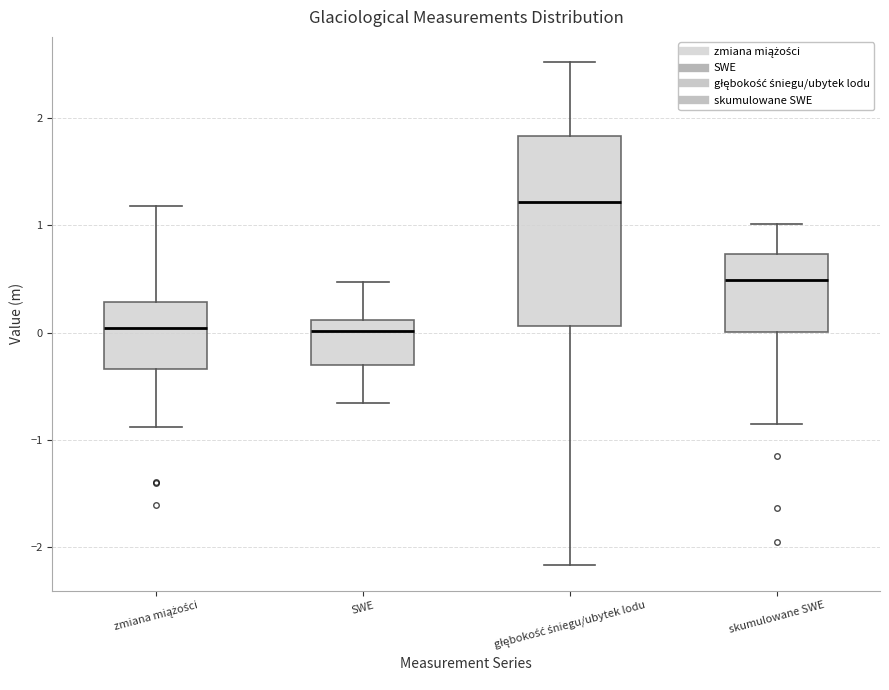

Reading left to right, transcribe this box plot: for each box, give where its median line is, the range the box spans, and where its two whiskers end, as read against the y-axis. The values are not printed on the chart, so give them approximately, as read against the axis.

zmiana miążości: median 0.0, box -0.3 to 0.3, whiskers -0.9 to 1.2
SWE: median 0.0, box -0.3 to 0.1, whiskers -0.7 to 0.5
głębokość śniegu/ubytek lodu: median 1.2, box 0.1 to 1.8, whiskers -2.2 to 2.5
skumulowane SWE: median 0.5, box 0.0 to 0.7, whiskers -0.9 to 1.0